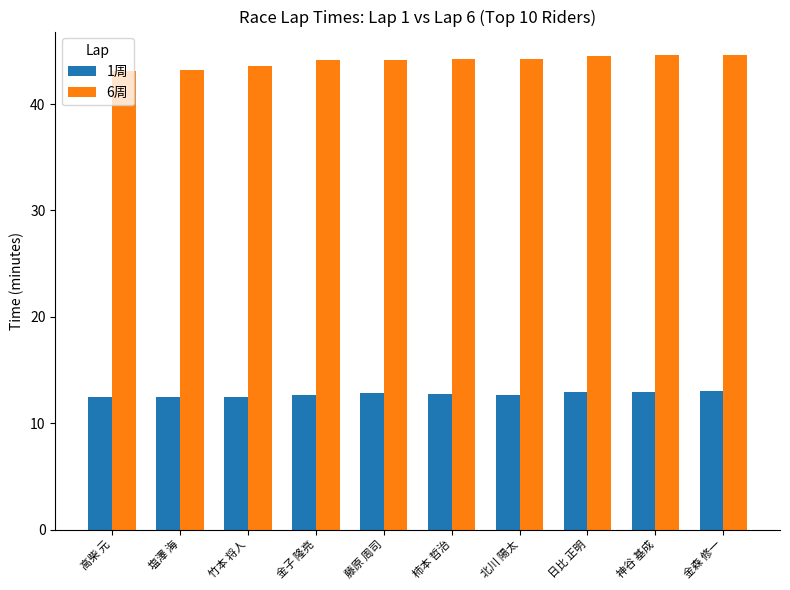

Rank the series at 日比 正明 from highest to lowest value.

6周, 1周